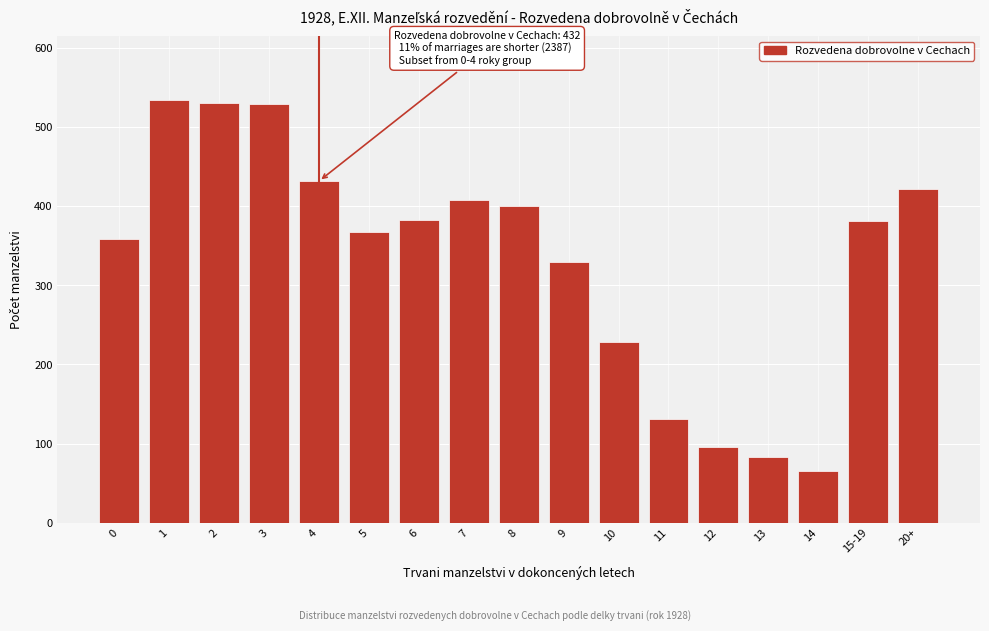

What is the ratio of the value at 3 to the value at 15-19?

1.4